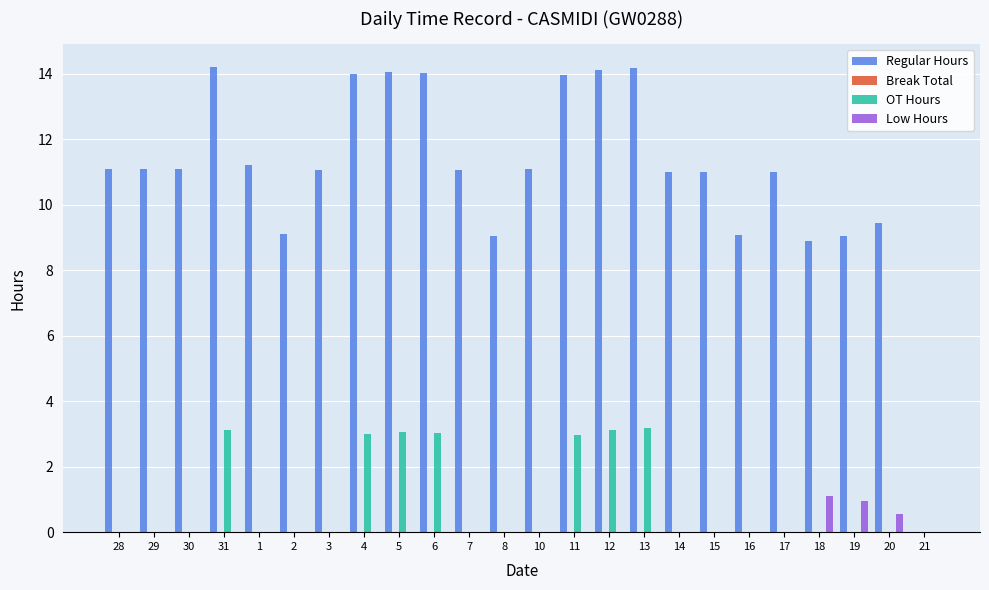

The OT Hours series shows 1.1 at 14. True or false?

False